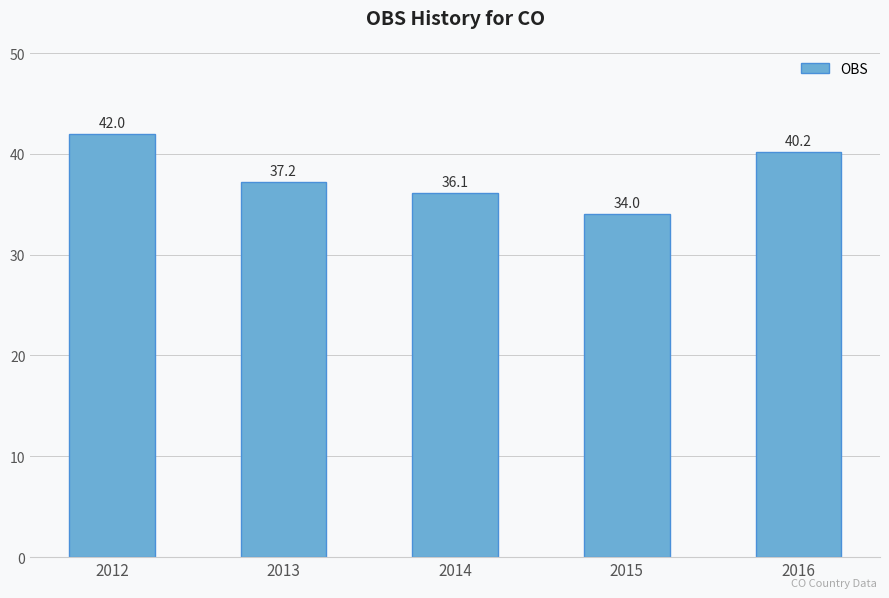

True or false: the data shows 36.1 at 2014.

True